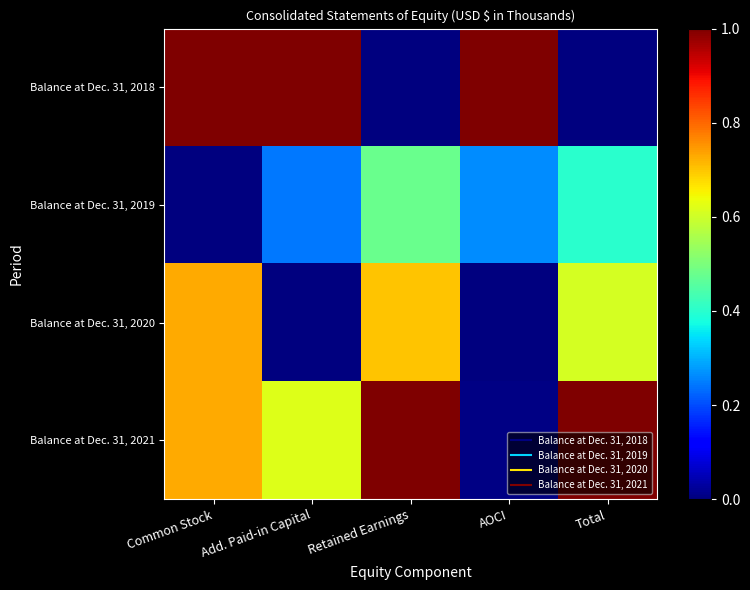

Reading left to right, extract all data points from this chart.

Balance at Dec. 31, 2018: Common Stock=1.0	Add. Paid-in Capital=1.0	Retained Earnings=0.0	AOCI=1.0	Total=0.0
Balance at Dec. 31, 2019: Common Stock=0.0	Add. Paid-in Capital=0.2	Retained Earnings=0.5	AOCI=0.3	Total=0.4
Balance at Dec. 31, 2020: Common Stock=0.7	Add. Paid-in Capital=0.0	Retained Earnings=0.7	AOCI=0.0	Total=0.6
Balance at Dec. 31, 2021: Common Stock=0.7	Add. Paid-in Capital=0.6	Retained Earnings=1.0	AOCI=0.0	Total=1.0